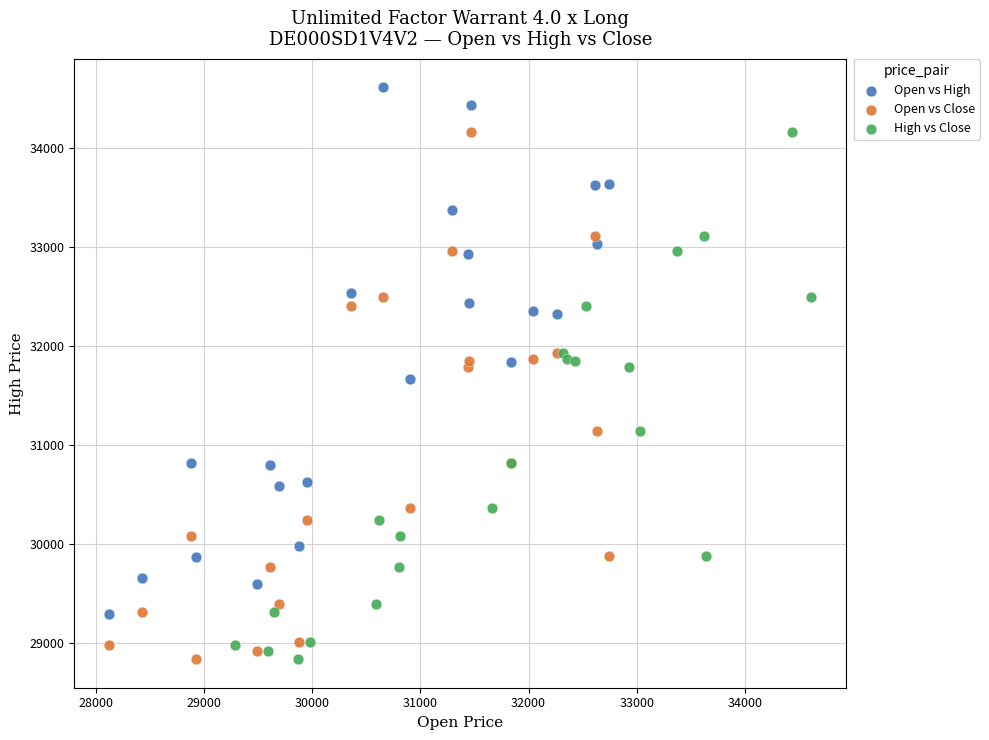

Which series reaches the maximum Y coordinate?

Open vs High